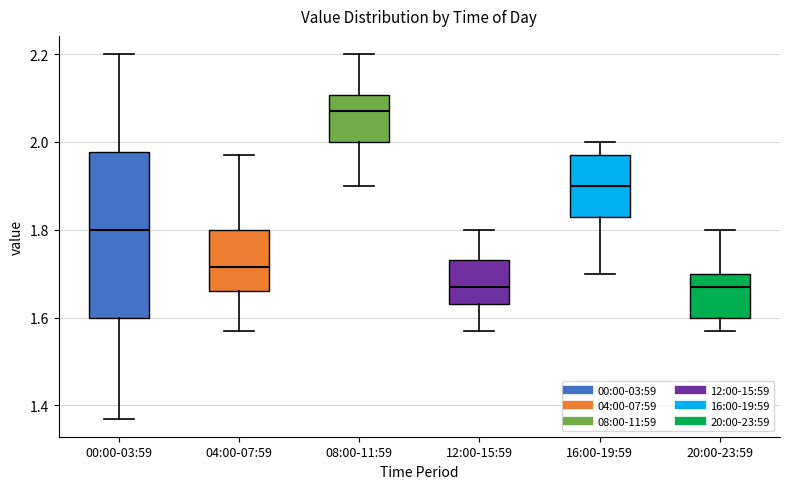

Where does the upper whisker of the box for 12:00-15:59 end on the y-axis? The values are not printed on the chart, so give them approximately, as read against the axis.

1.80